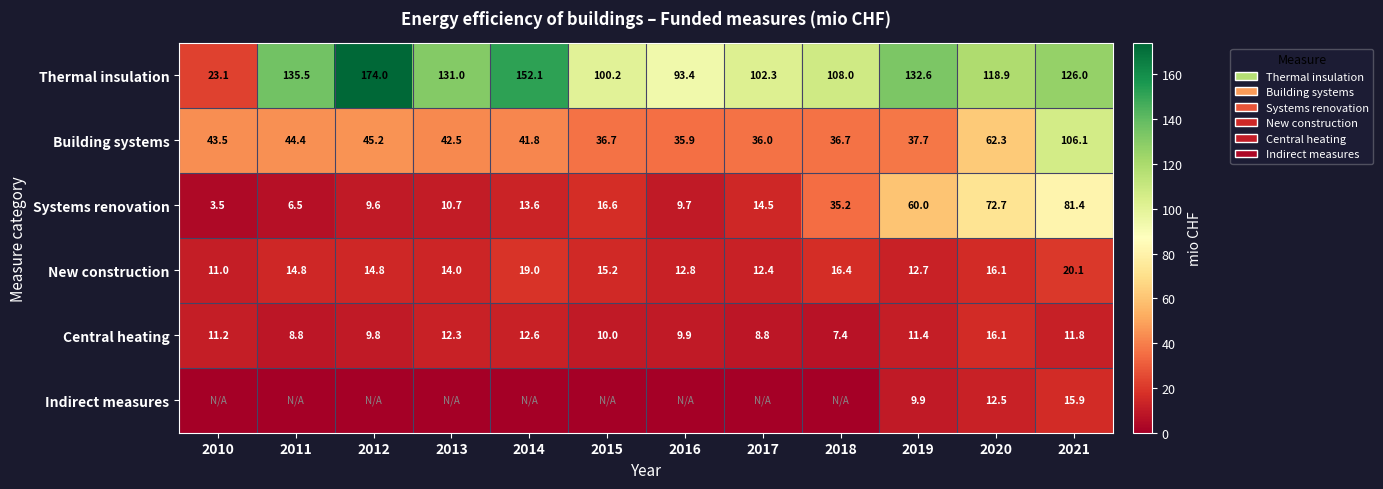

List the labels in order of Systems renovation value, largest first.

2021, 2020, 2019, 2018, 2015, 2017, 2014, 2013, 2016, 2012, 2011, 2010